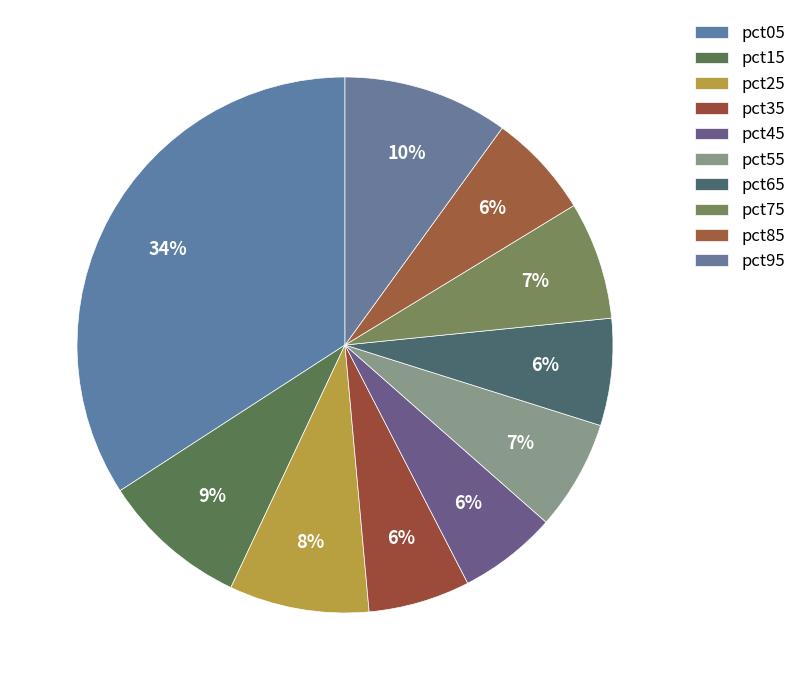

Rank the categories by value from lowest to highest.

pct45, pct35, pct85, pct65, pct55, pct75, pct25, pct15, pct95, pct05